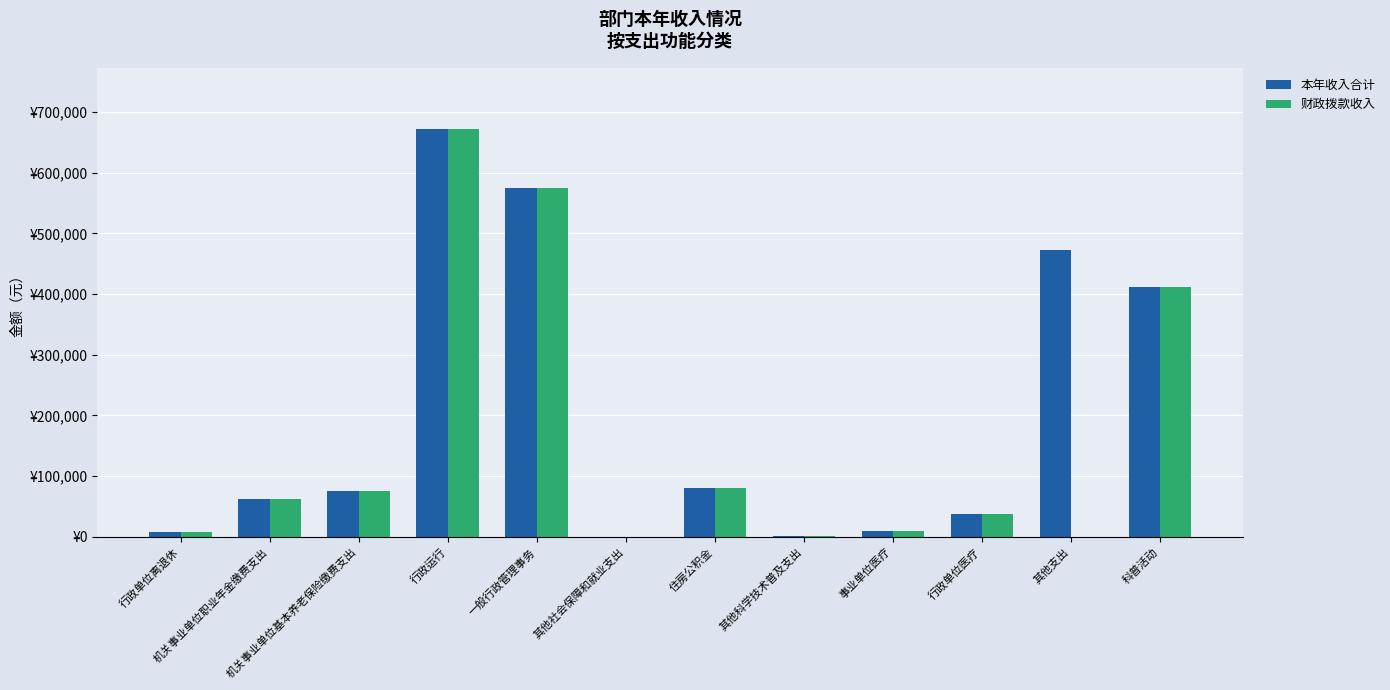

Does the chart contain stacked bars?

No